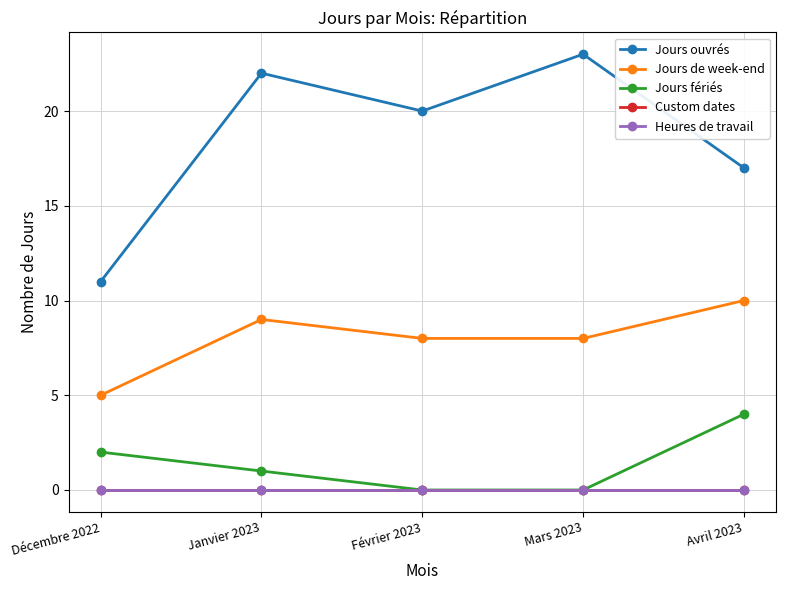

True or false: Heures de travail and Jours ouvrés cross at least once.

False